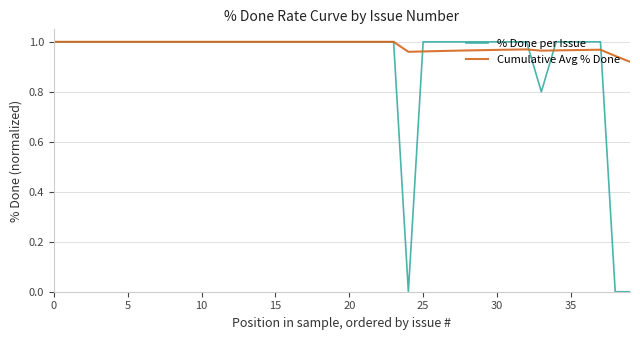

At how many categories does at least one series exceed 0?

40